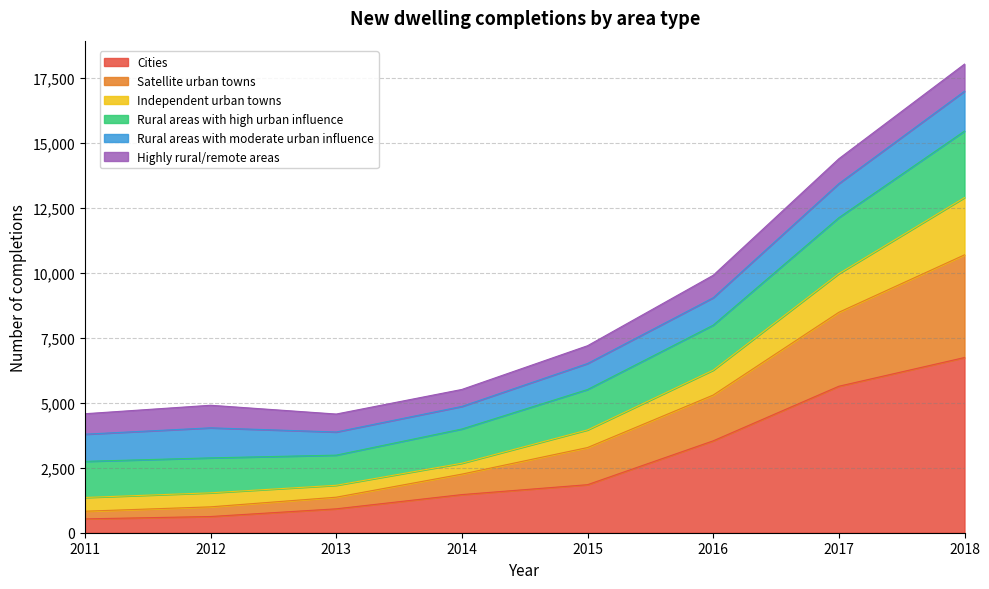

How many values in the Cities series exceed 1847?

3